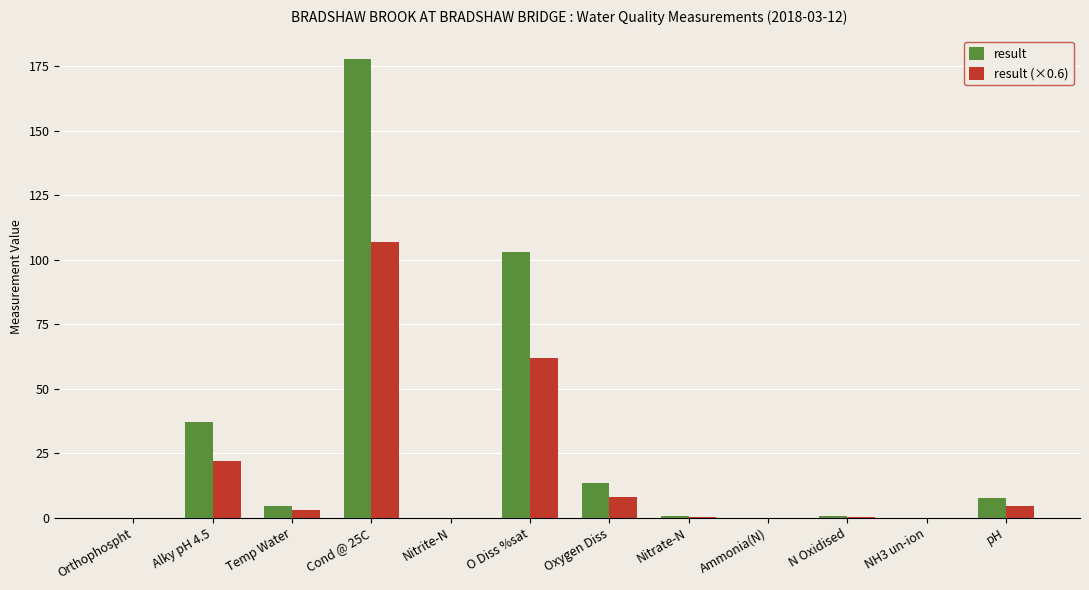

The result (×0.6) series shows 2.8 at Temp Water. True or false?

True